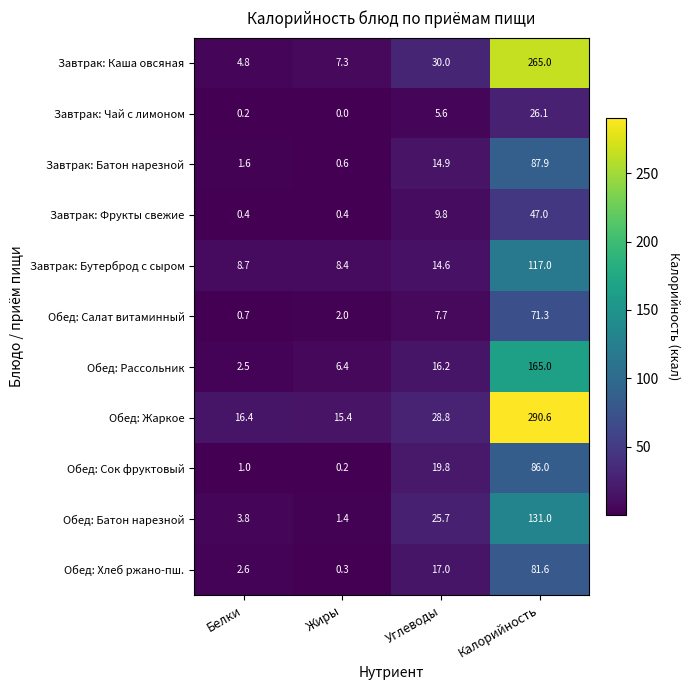

What is the spread (max minus min) of values at Углеводы?

24.4